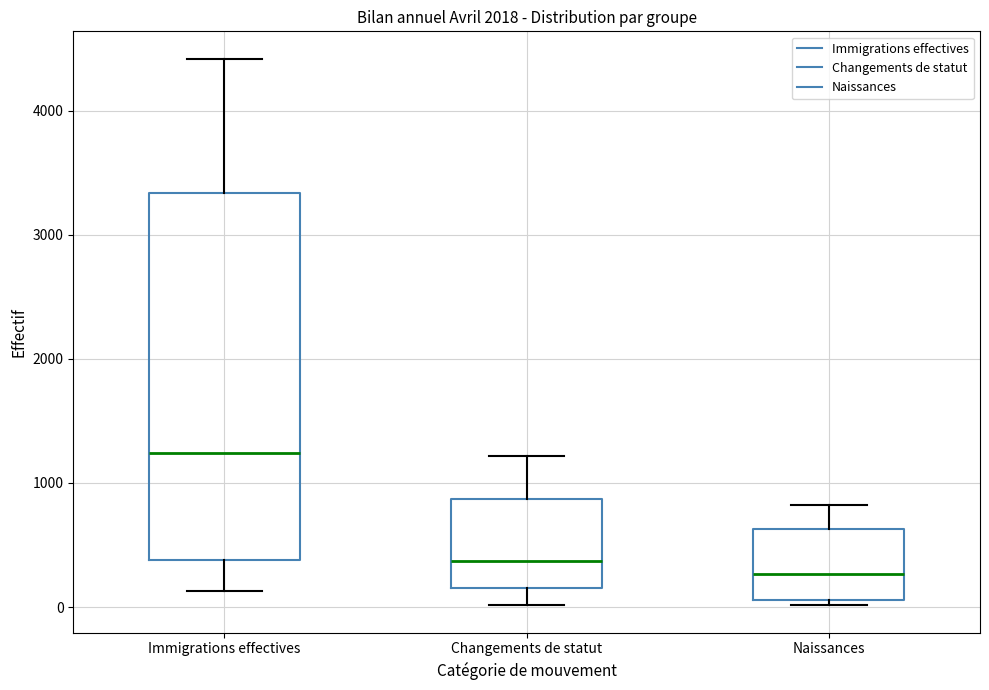

Which box has the highest median line?

Immigrations effectives